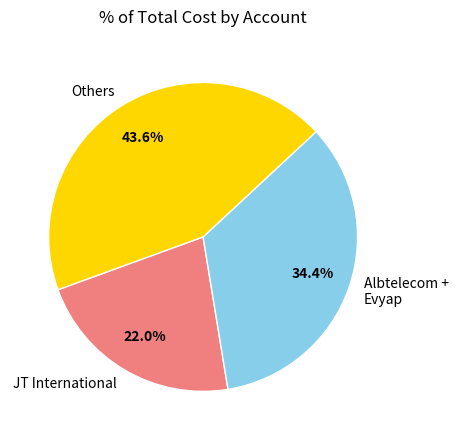

Does any single category account for the majority?

No